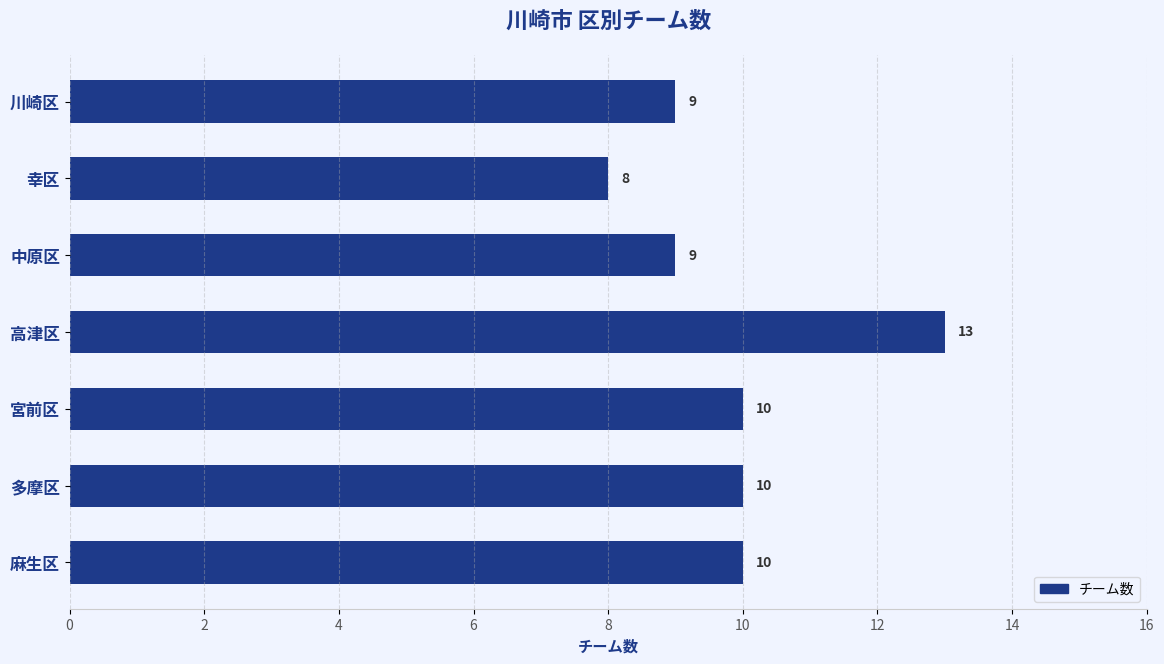

What is the label of the 4th bar from the top?

高津区